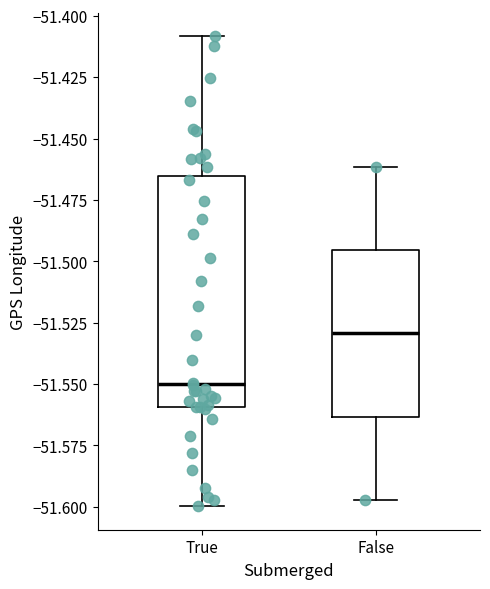

Reading left to right, transcribe this box plot: for each box, give where its median line is, the range the box spans, and where its two whiskers end, as read against the y-axis. The values are not printed on the chart, so give them approximately, as read against the axis.

True: median -51.550, box -51.560 to -51.465, whiskers -51.600 to -51.410
False: median -51.530, box -51.565 to -51.495, whiskers -51.595 to -51.460